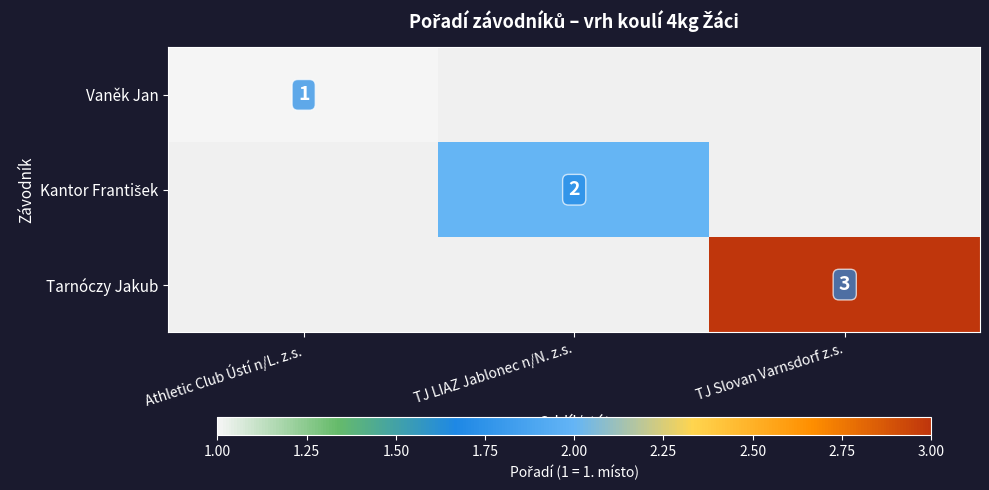

The value of Tarnóczy Jakub at TJ Slovan Varnsdorf z.s. is 3. True or false?

True